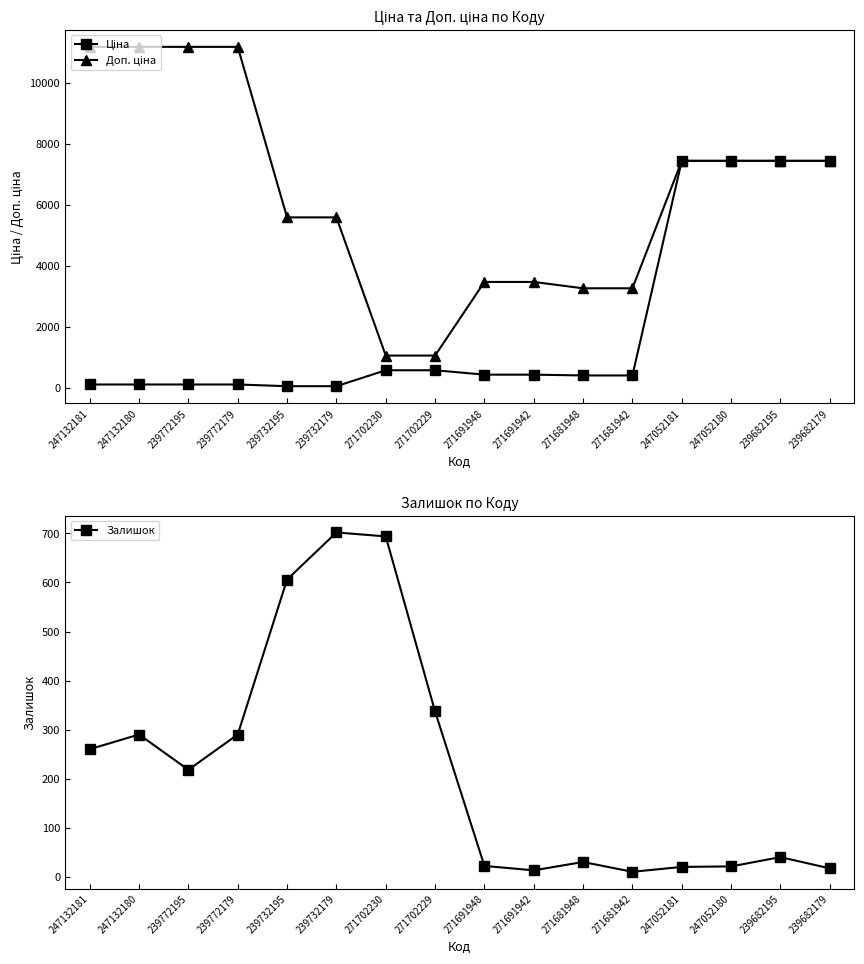

How many values in the Залишок series are below 218?

8